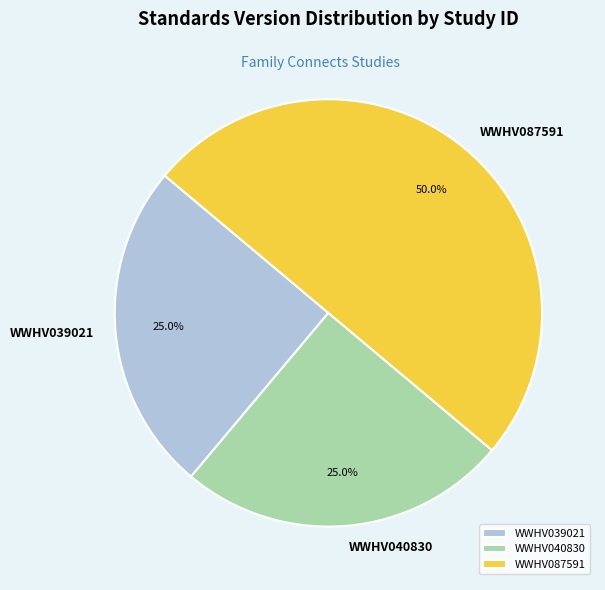

Count the number of slices in the pie.

3